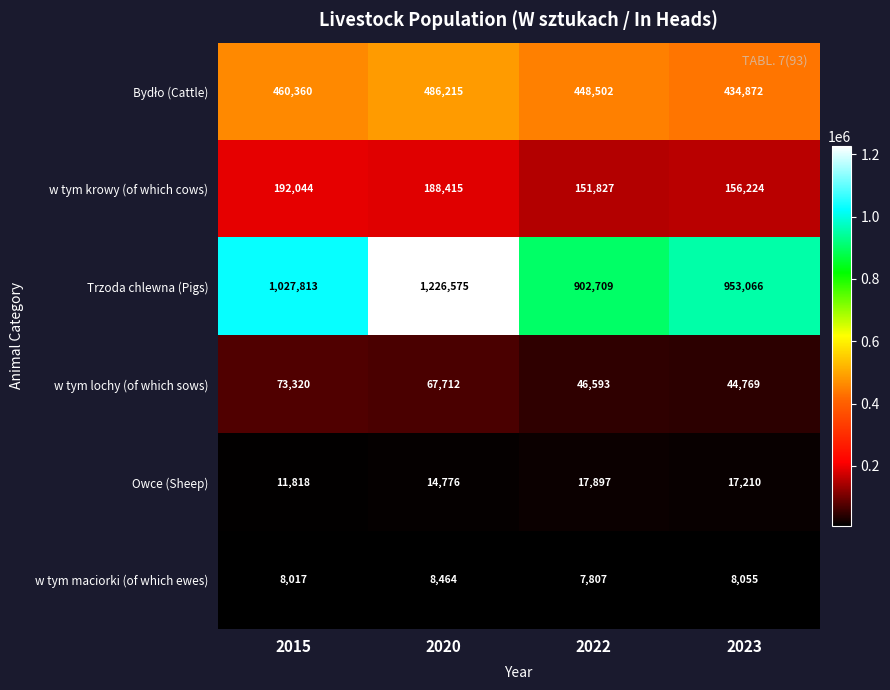

At which label does Owce (Sheep) reach its minimum?

2015